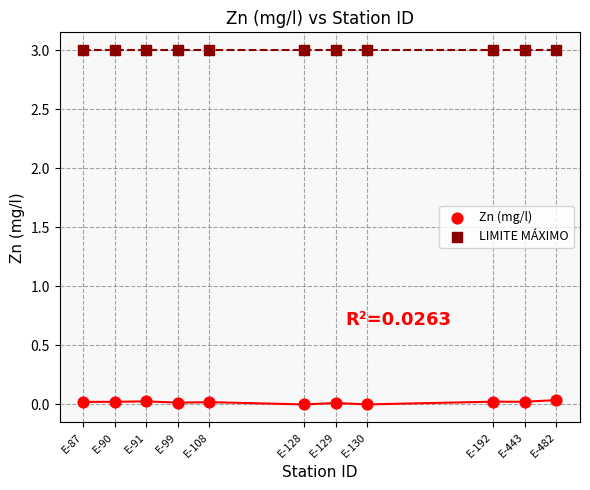

Which series reaches the maximum Y coordinate?

LIMITE MÁXIMO